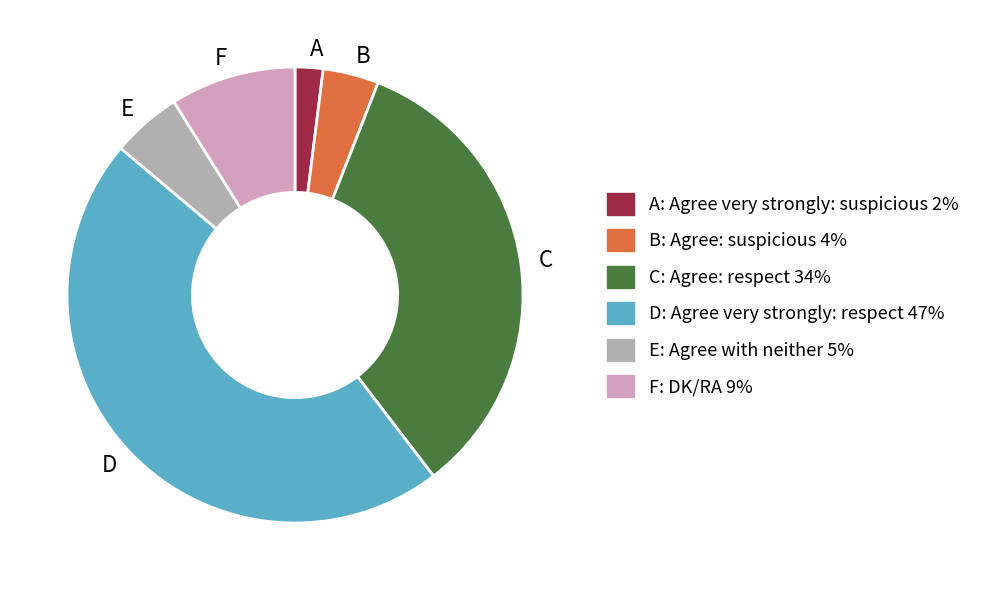

Does any single category account for the majority?

No